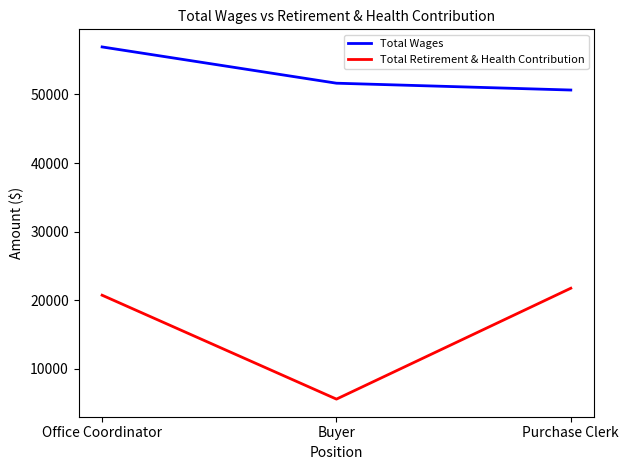

The Total Retirement & Health Contribution series shows 21760 at Purchase Clerk. True or false?

True